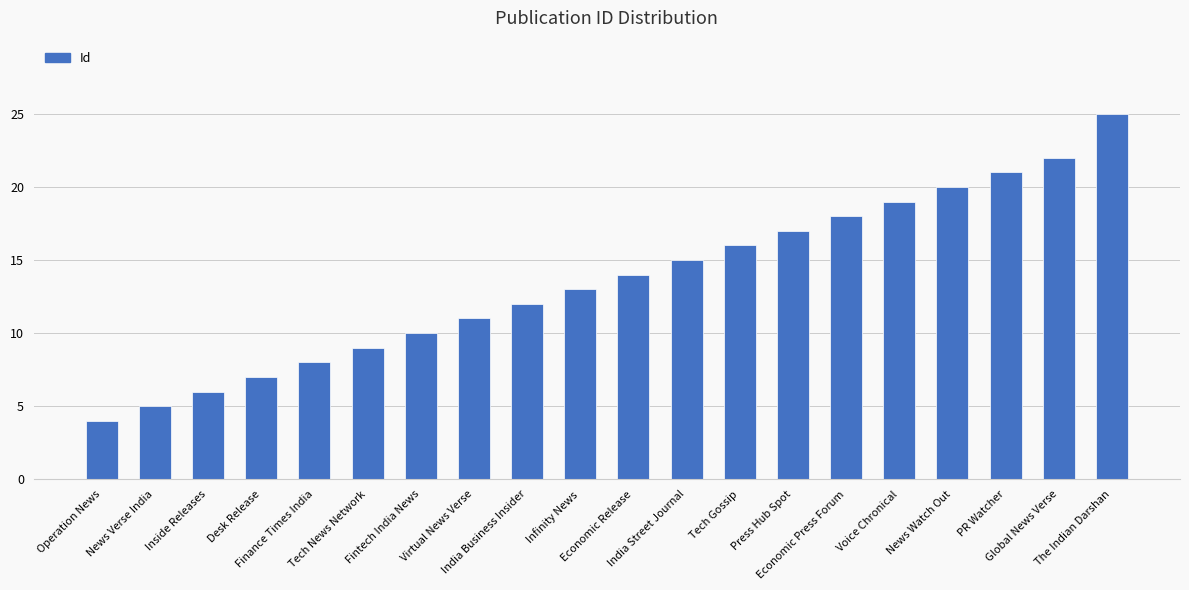

True or false: the data shows 11 at Global News Verse.

False